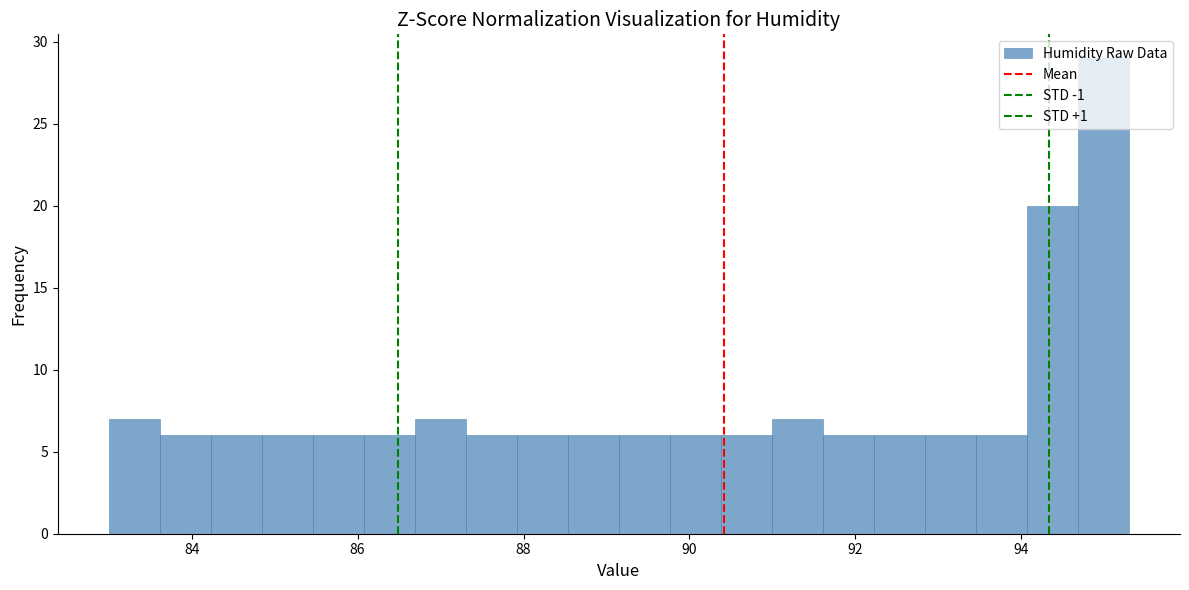

Around what value on the x-axis is the tallest bar? Give the approximate position of its centre, as read against the axis.

95.0